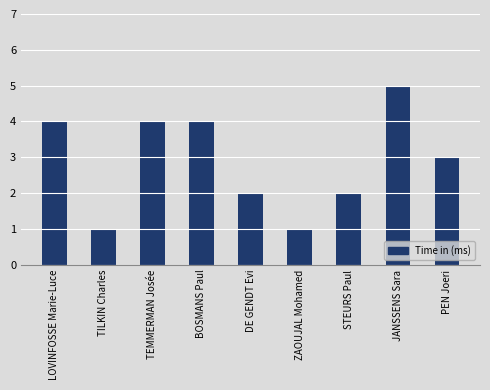

What is the label of the 4th bar from the left?

BOSMANS Paul